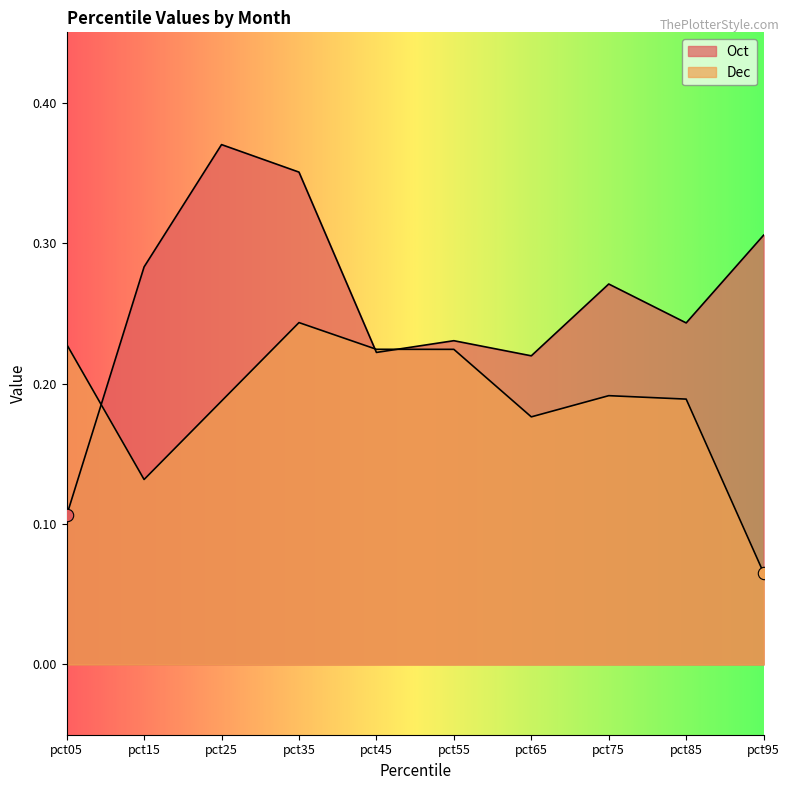

Is the value of Oct at pct75 greater than the value of Dec at pct45?

Yes